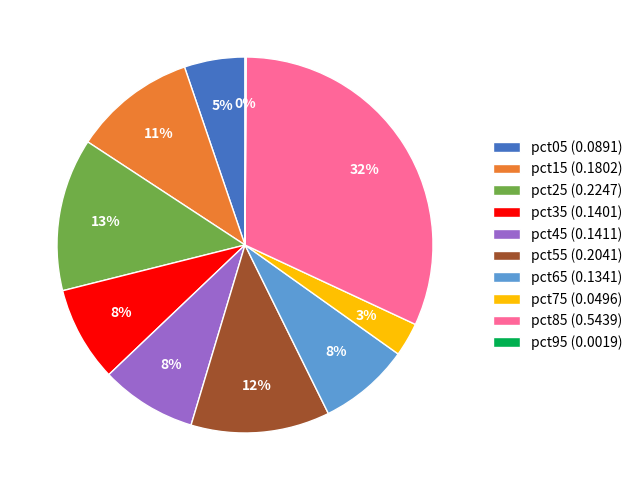

What percentage is the pct35 (0.1401) slice, to the nearest percent?

8%